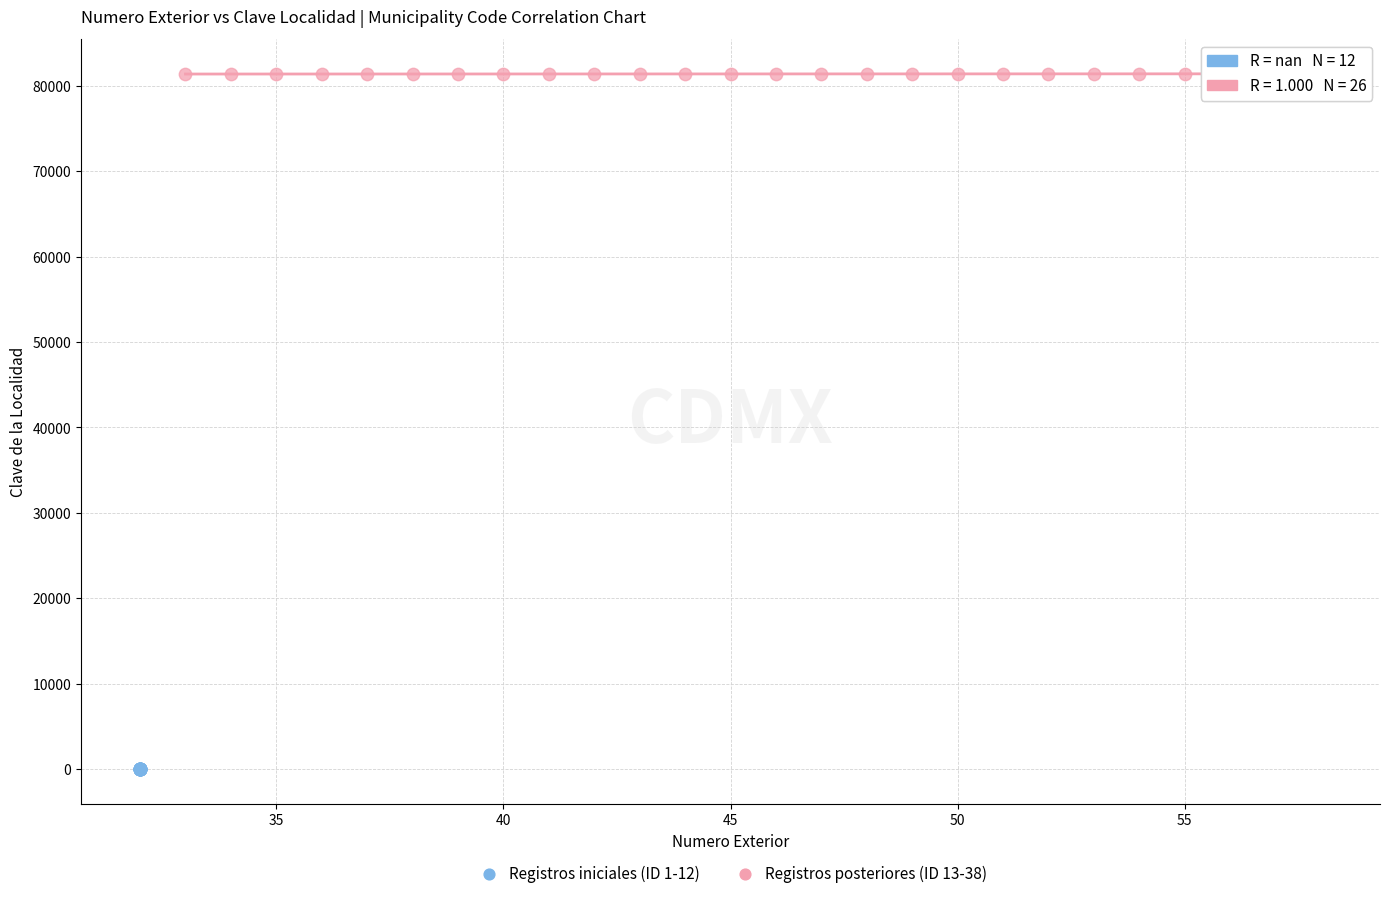

Which series contains the lowest Y value?

Registros iniciales (ID 1-12)